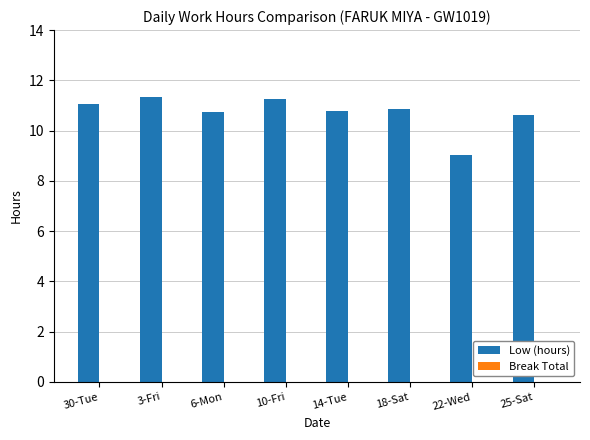

Where does the data first go above 10?

30-Tue